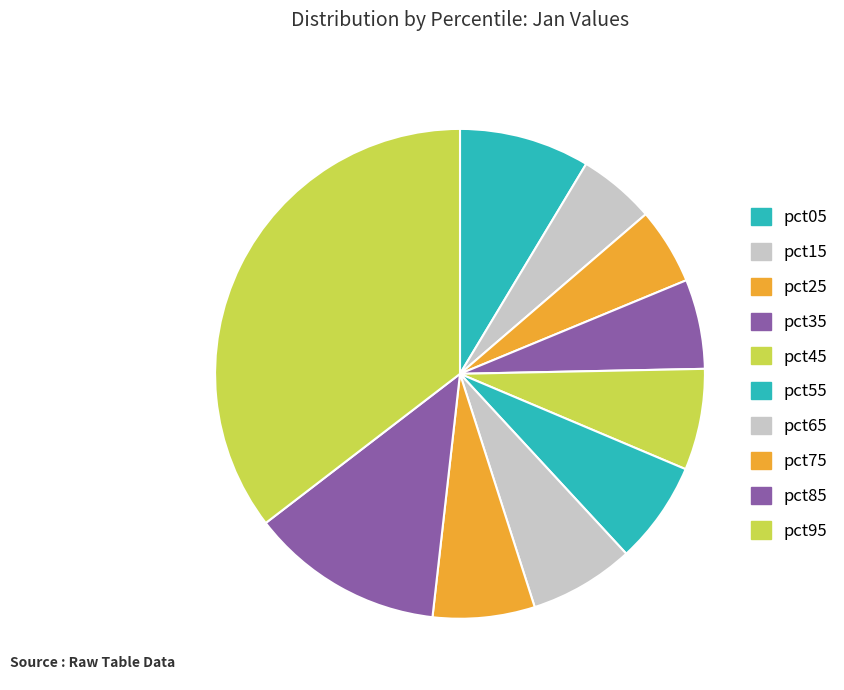

What is the largest slice in the pie chart?

pct95